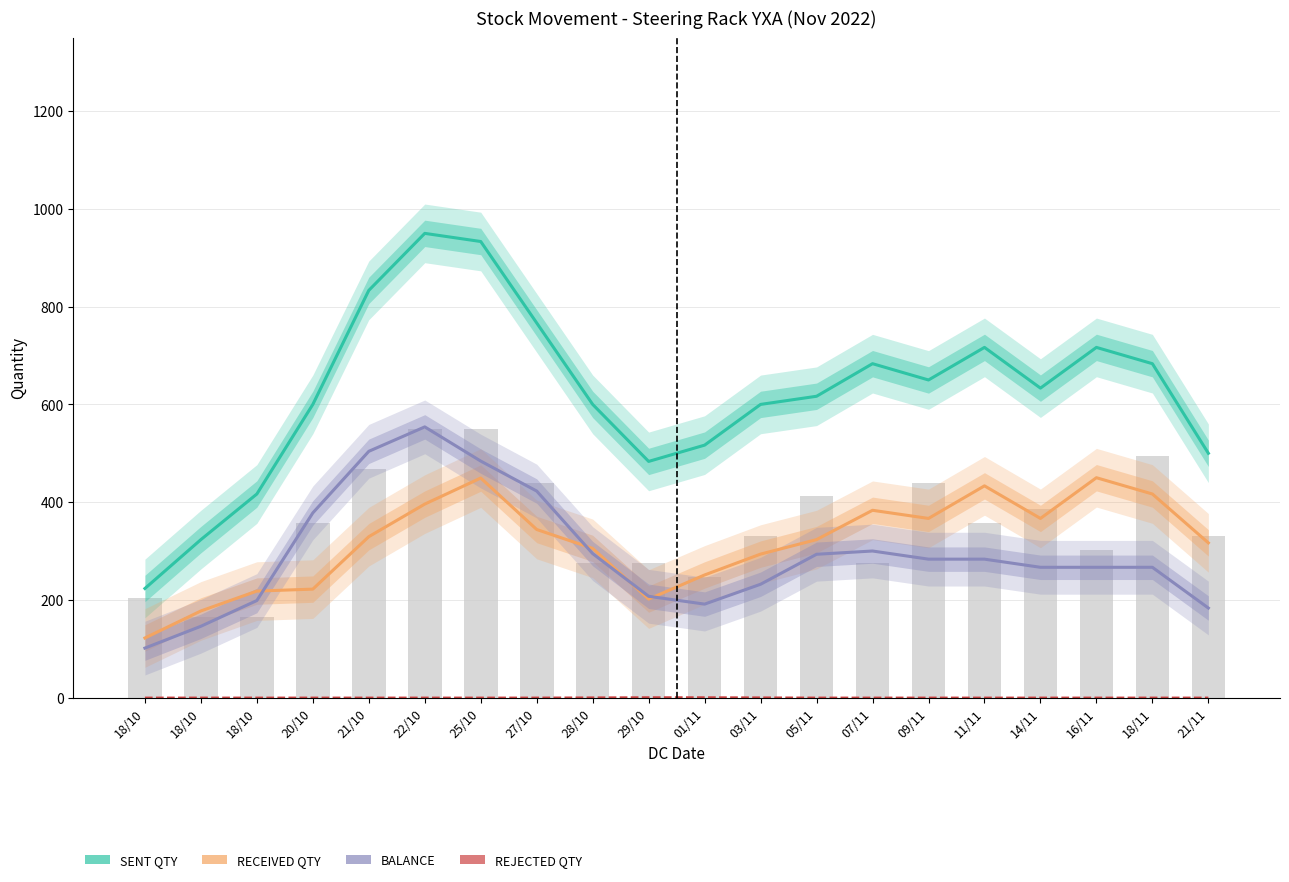

Reading left to right, what are all the values shown in this chart?

SENT QTY: 18/10=223.3	18/10=323.3	18/10=416.7	20/10=600.0	21/10=833.3	22/10=950.0	25/10=933.3	27/10=766.7	28/10=600.0	29/10=483.3	01/11=516.7	03/11=600.0	05/11=616.7	07/11=683.3	09/11=650.0	11/11=716.7	14/11=633.3	16/11=716.7	18/11=683.3	21/11=500.0
RECEIVED QTY: 18/10=122.0	18/10=177.3	18/10=218.0	20/10=222.0	21/10=329.3	22/10=396.0	25/10=449.3	27/10=344.0	28/10=305.3	29/10=201.7	01/11=251.0	03/11=293.7	05/11=323.3	07/11=383.3	09/11=366.7	11/11=433.3	14/11=366.7	16/11=450.0	18/11=416.7	21/11=316.7
BALANCE: 18/10=101.3	18/10=146.0	18/10=198.7	20/10=378.0	21/10=504.0	22/10=554.0	25/10=484.0	27/10=422.7	28/10=294.7	29/10=207.3	01/11=191.3	03/11=232.0	05/11=293.3	07/11=300.0	09/11=283.3	11/11=283.3	14/11=266.7	16/11=266.7	18/11=266.7	21/11=183.3
REJECTED QTY: 18/10=0.0	18/10=0.0	18/10=0.0	20/10=0.0	21/10=0.0	22/10=0.0	25/10=0.0	27/10=0.0	28/10=0.3	29/10=0.7	01/11=0.7	03/11=0.3	05/11=0.0	07/11=0.0	09/11=0.0	11/11=0.0	14/11=0.0	16/11=0.0	18/11=0.0	21/11=0.0